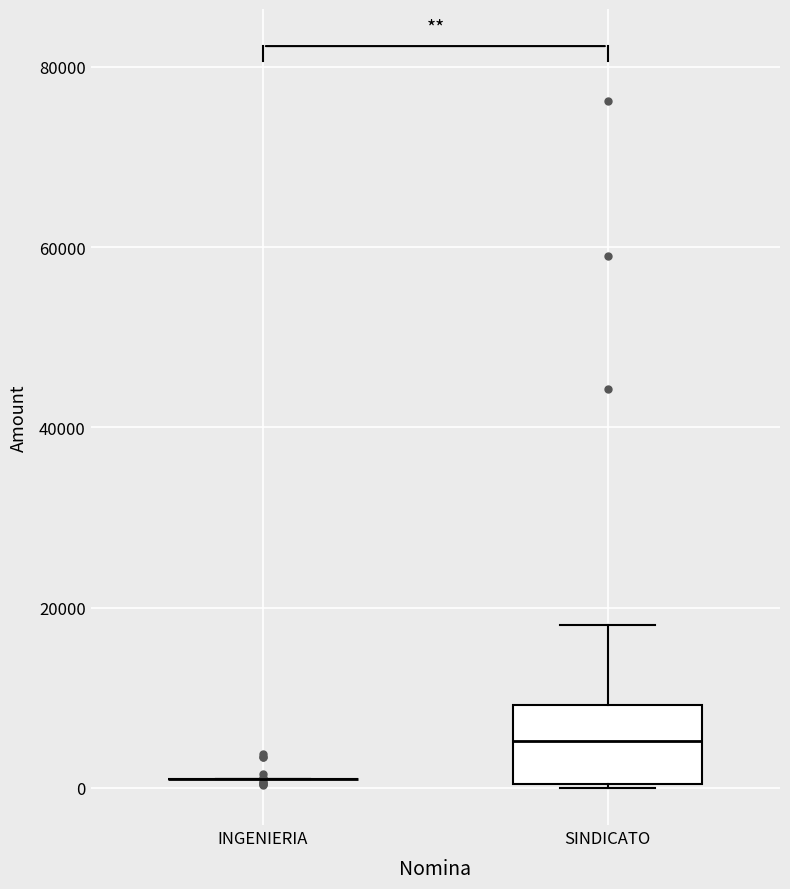

Reading left to right, transcribe this box plot: for each box, give where its median line is, the range the box spans, and where its two whiskers end, as read against the y-axis. The values are not printed on the chart, so give them approximately, as read against the axis.

INGENIERIA: box collapsed to a line at 2000, whiskers 2000 to 2000
SINDICATO: median 6000, box 0 to 10000, whiskers 0 to 18000